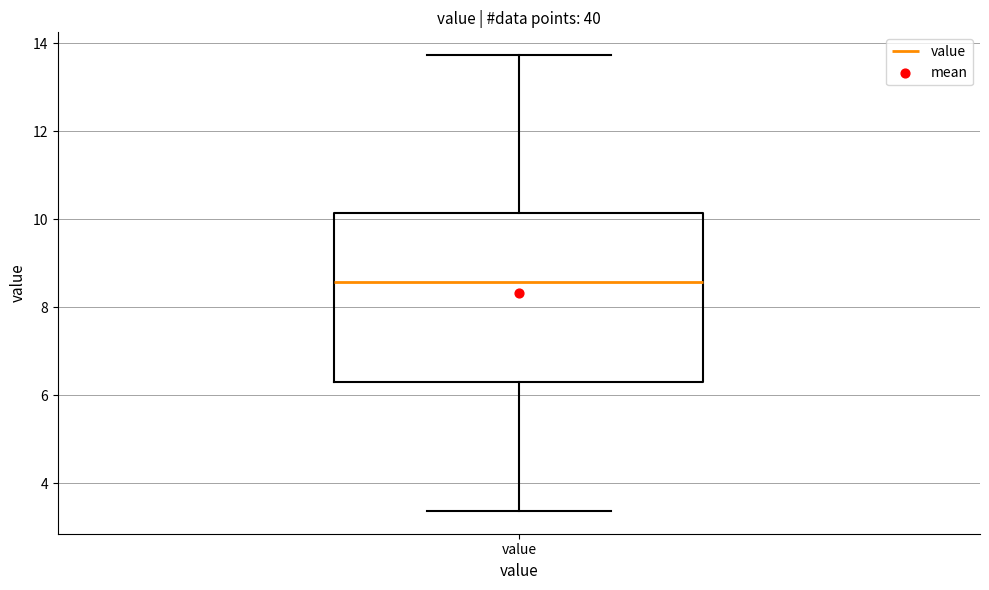

Read this box plot against the y-axis: the position of the median line, the range covered by the box, and the ends of both whiskers. The values are not printed on the chart, so give them approximately, as read against the axis.

median 8.6, box 6.4 to 10.2, whiskers 3.4 to 13.8